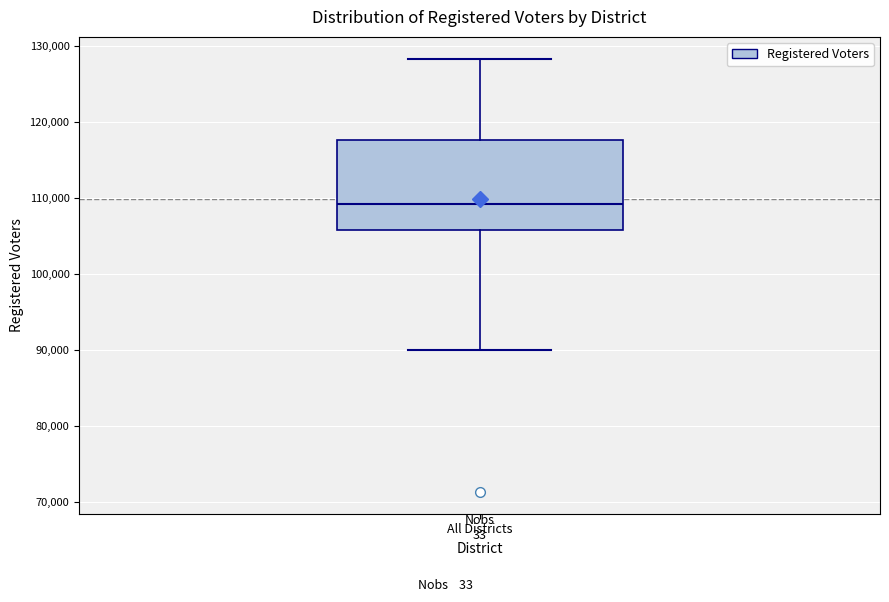

Read this box plot against the y-axis: the position of the median line, the range covered by the box, and the ends of both whiskers. The values are not printed on the chart, so give them approximately, as read against the axis.

median 109000, box 106000 to 118000, whiskers 90000 to 128000